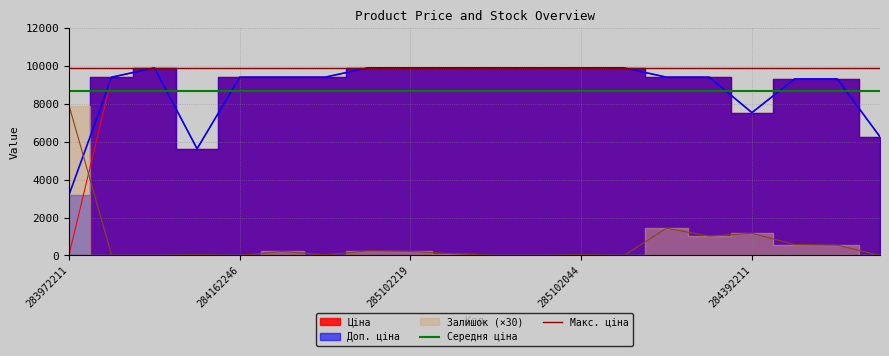

What is the sum of all Макс. ціна values?

19817.0